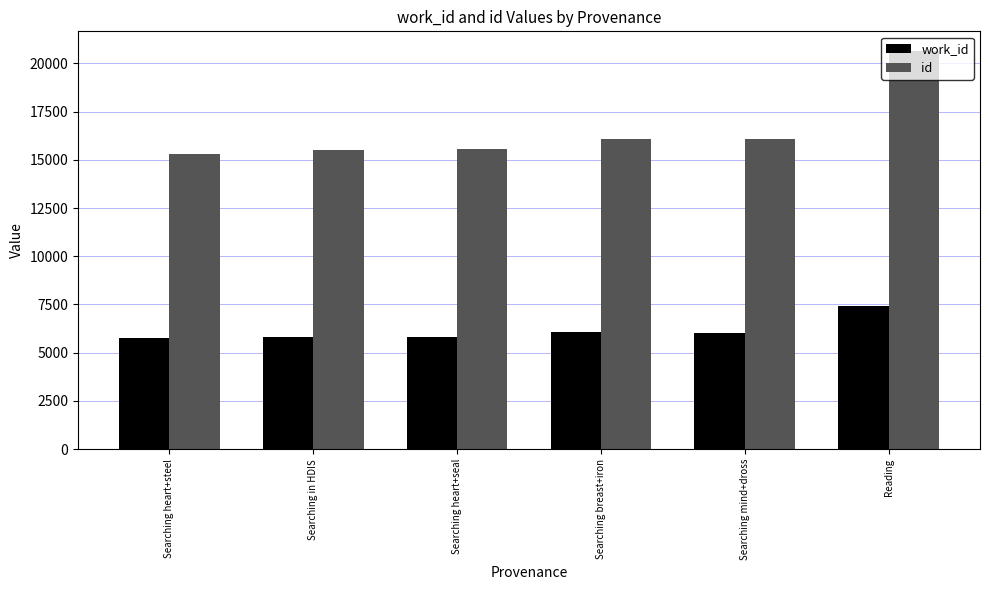

What is the total value across all series at Searching heart+steel?

21031